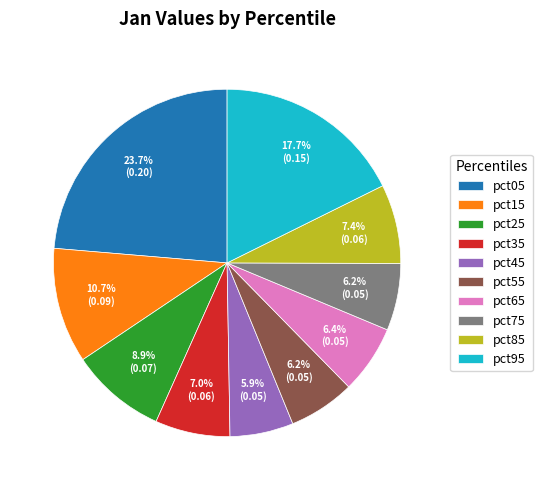

To the nearest percent, what is the difference between the largest and smallest slice percentages?

18%